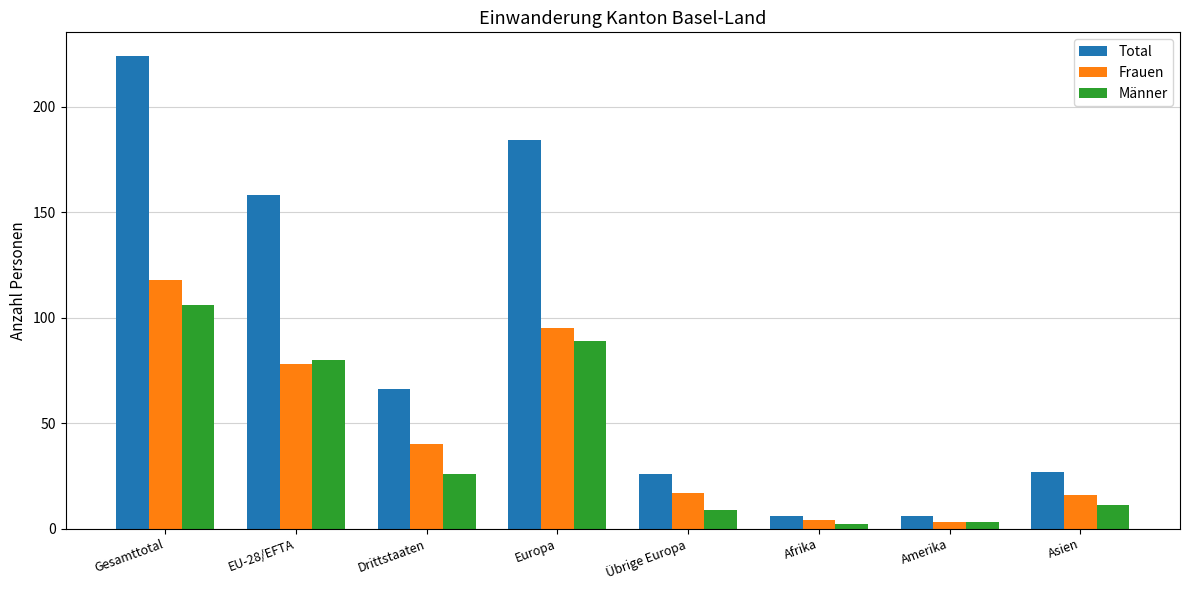

Rank the series by their maximum value, from lowest to highest.

Männer, Frauen, Total